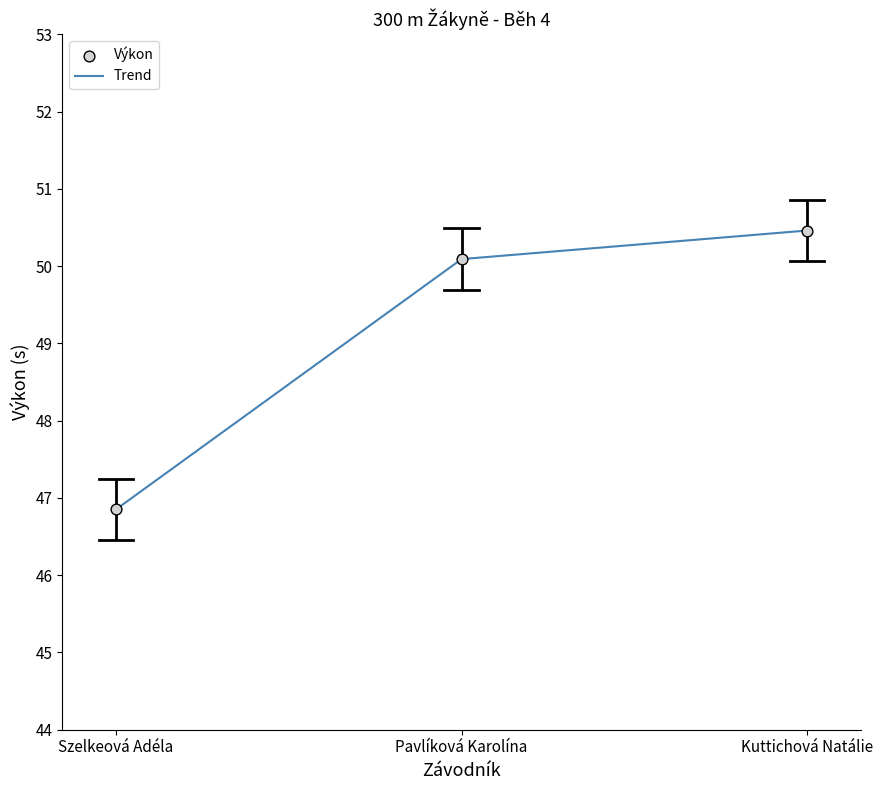

What is the change in value from Szelkeová Adéla to Pavlíková Karolína?

+3.2